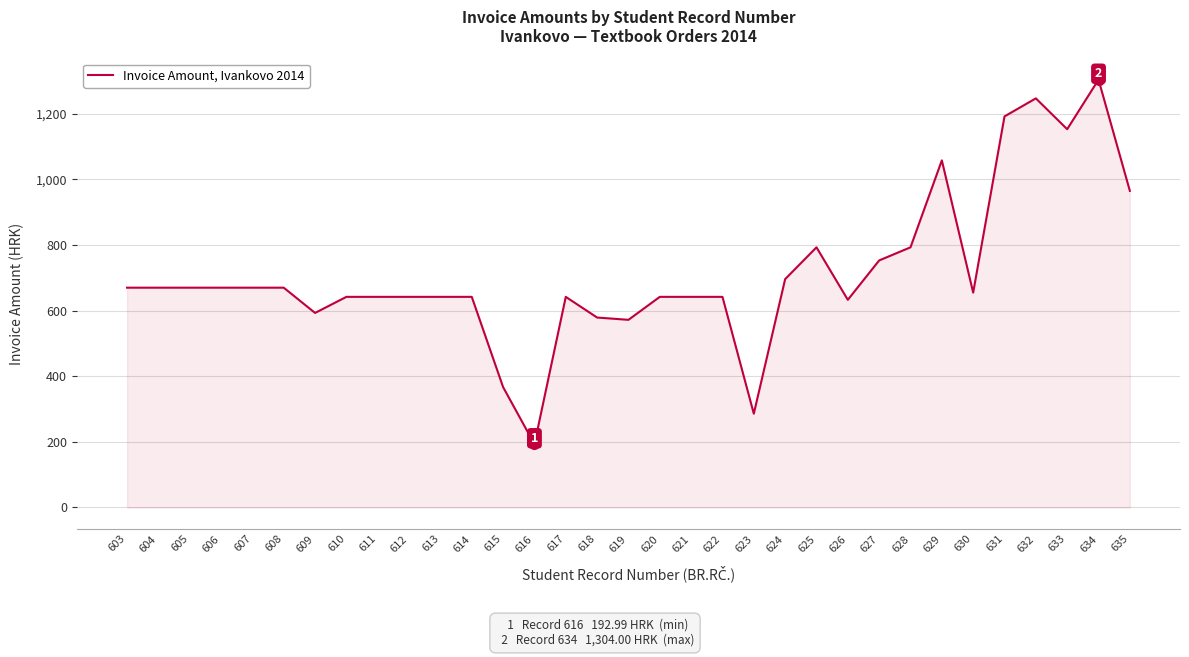

Reading left to right, transcribe all the data shown in this chart.

603=670.0	604=670.0	605=670.0	606=670.0	607=670.0	608=670.0	609=593.0	610=642.0	611=642.0	612=642.0	613=642.0	614=642.0	615=367.0	616=193.0	617=642.0	618=579.0	619=572.0	620=642.0	621=642.0	622=642.0	623=286.0	624=696.0	625=793.0	626=633.0	627=753.0	628=793.0	629=1058.0	630=655.0	631=1192.0	632=1247.0	633=1153.0	634=1304.0	635=965.0